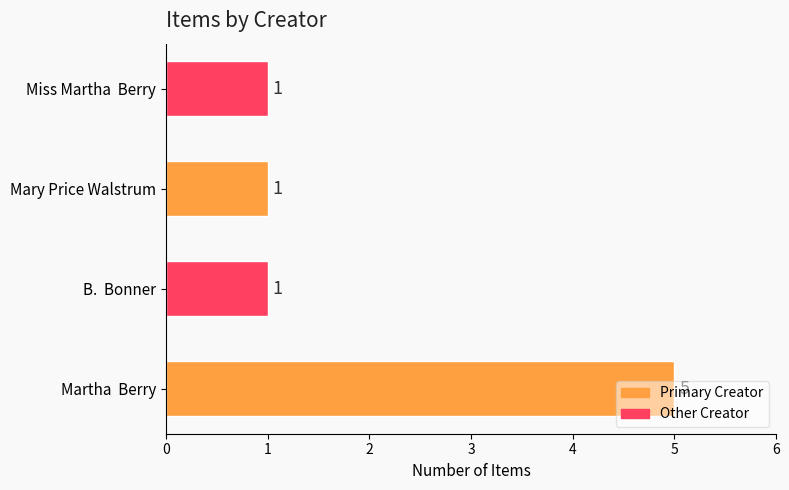

The value at Miss Martha  Berry is 1. True or false?

True